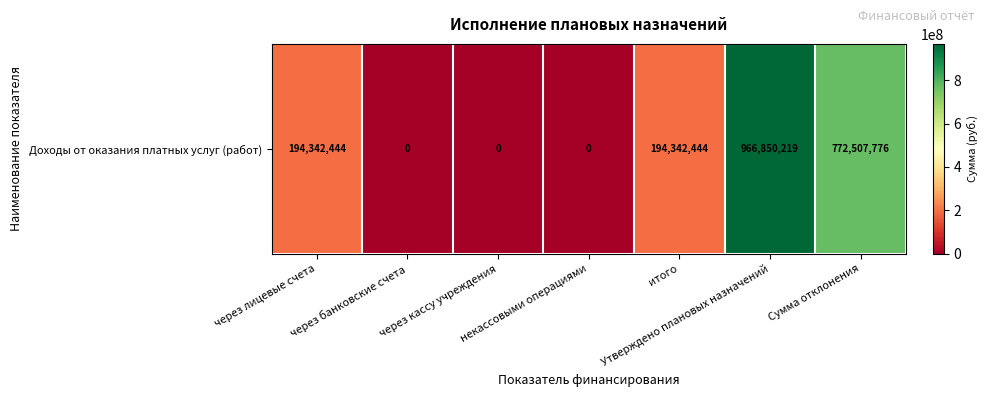

Rank the categories by value from lowest to highest.

через банковские счета, через кассу учреждения, некассовыми операциями, через лицевые счета, итого, Сумма отклонения, Утверждено плановых назначений